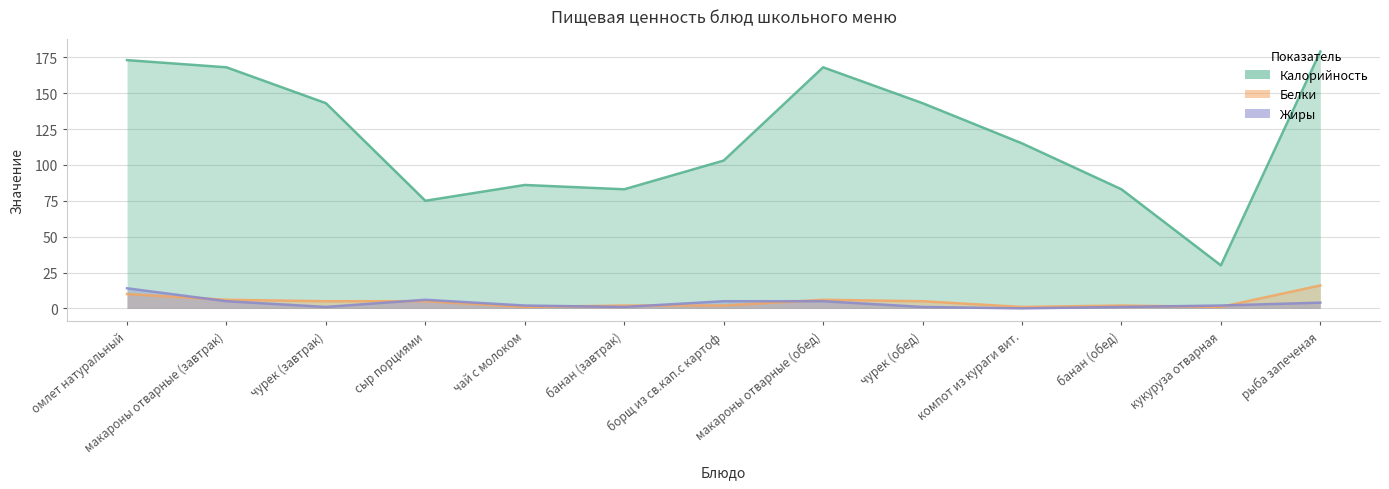

How many positive values does the Жиры series have?

12